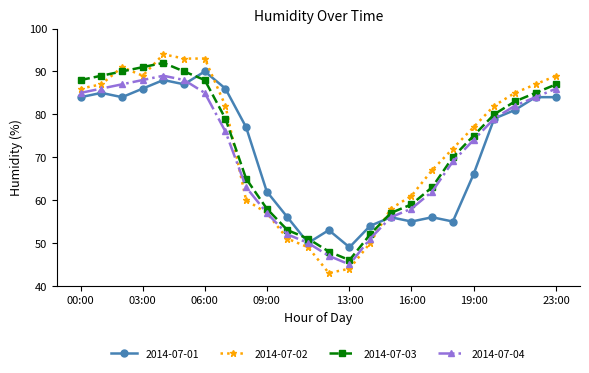

Rank the series by their maximum value, from lowest to highest.

2014-07-04, 2014-07-01, 2014-07-03, 2014-07-02